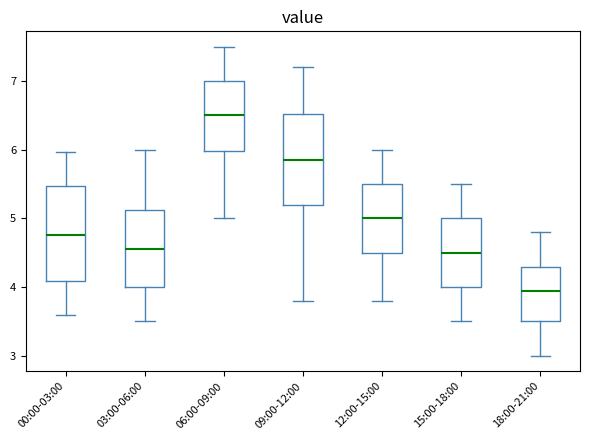

Which box's median line is the lowest?

18:00-21:00